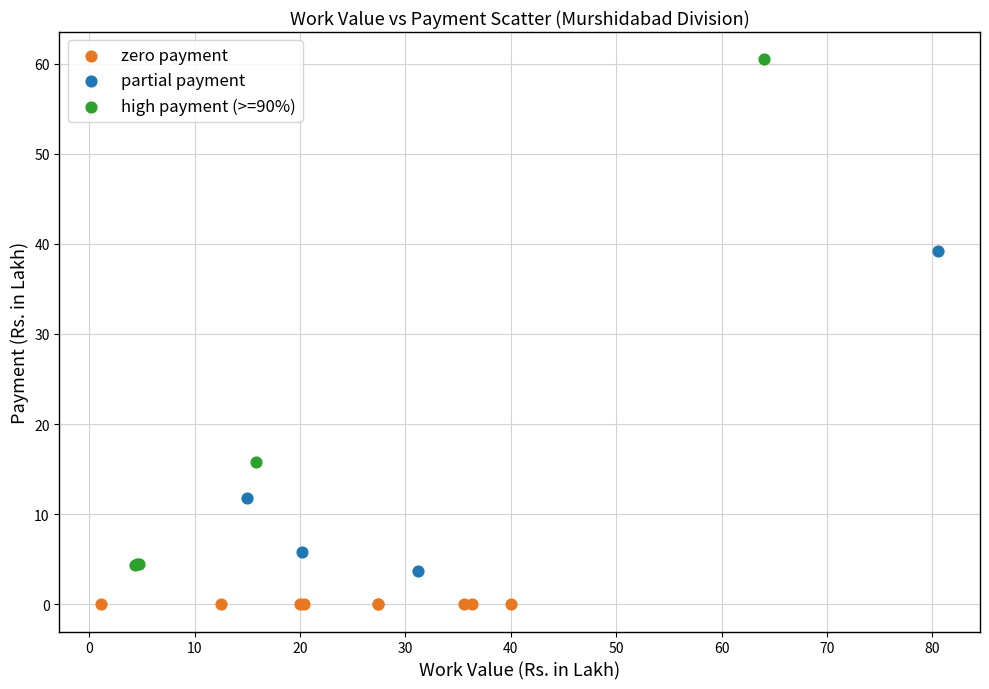

Which series contains the highest Y value?

high payment (>=90%)